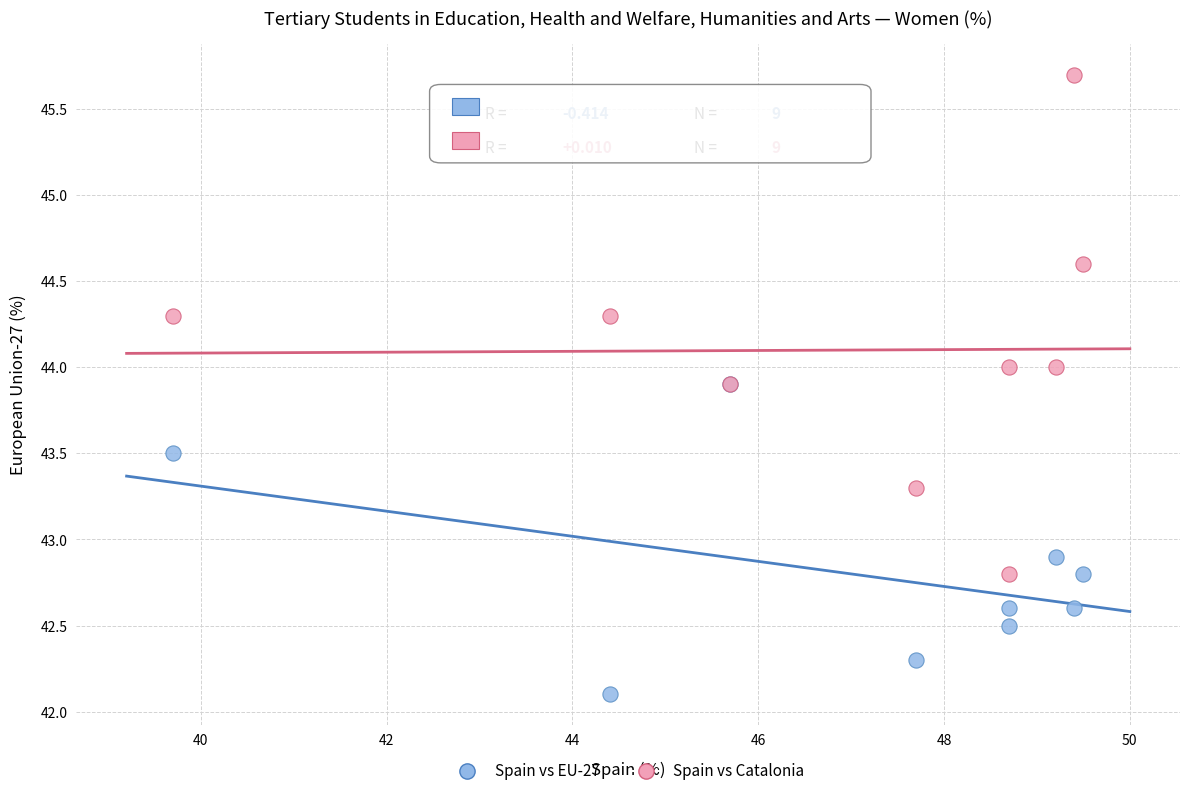

Which series has the widest spread of Y values?

Spain vs Catalonia